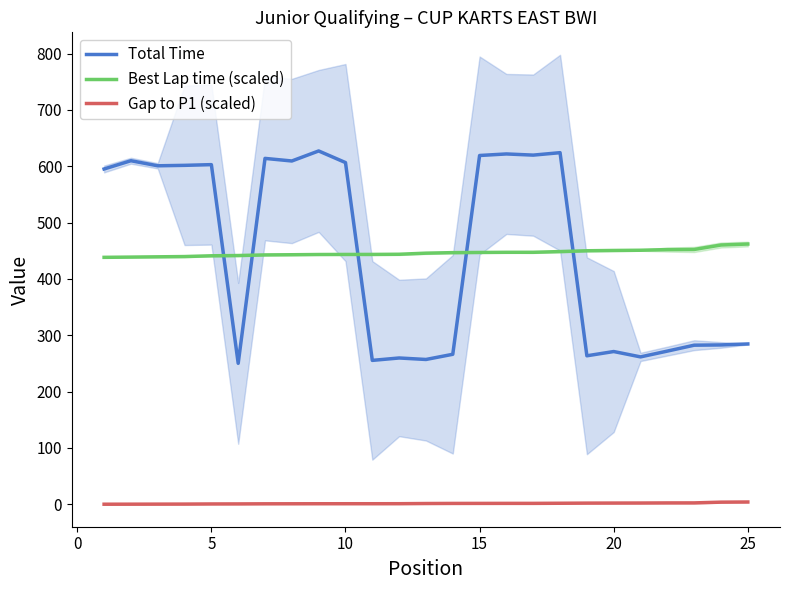

True or false: Total Time and Gap to P1 (scaled) cross at least once.

False